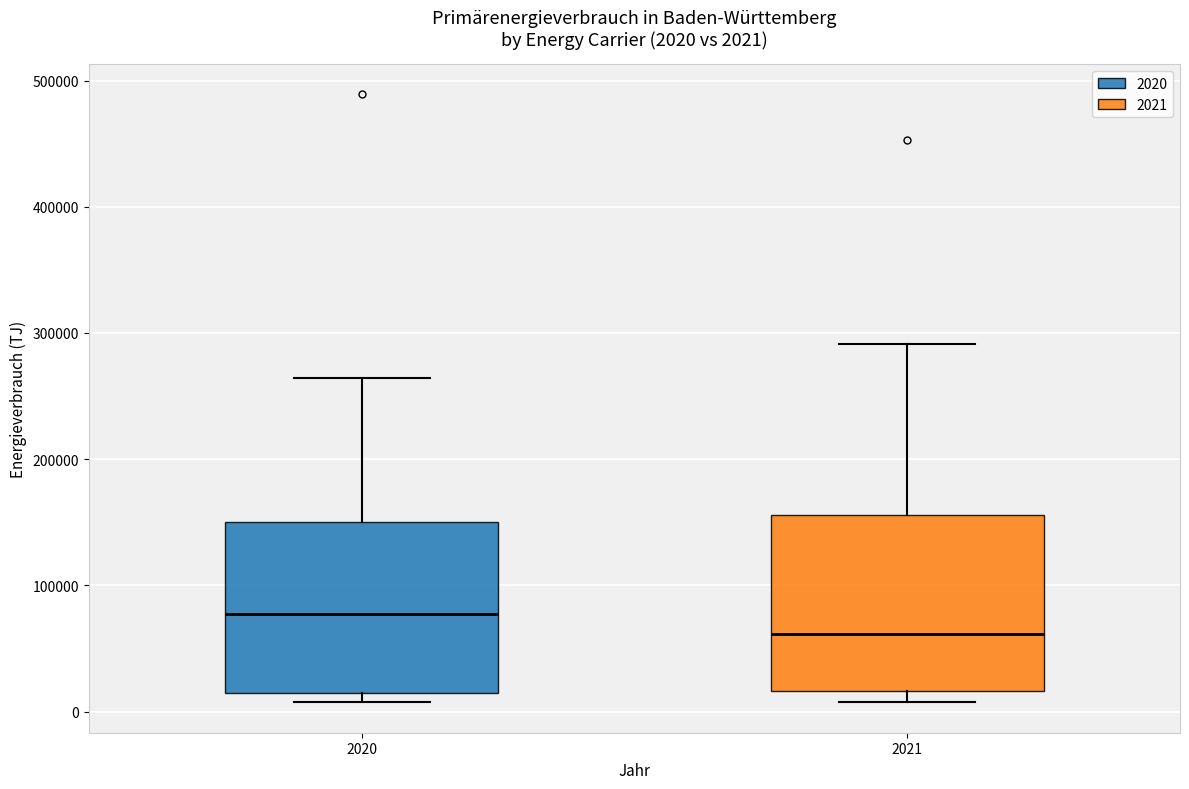

Which box has the lowest median line?

2021